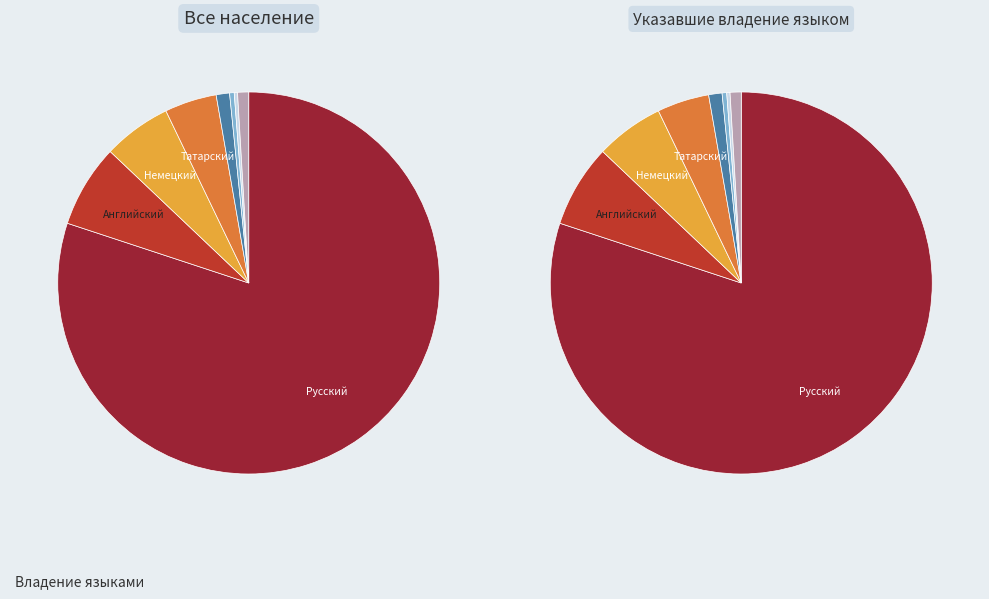

Count the number of slices in the pie.

8